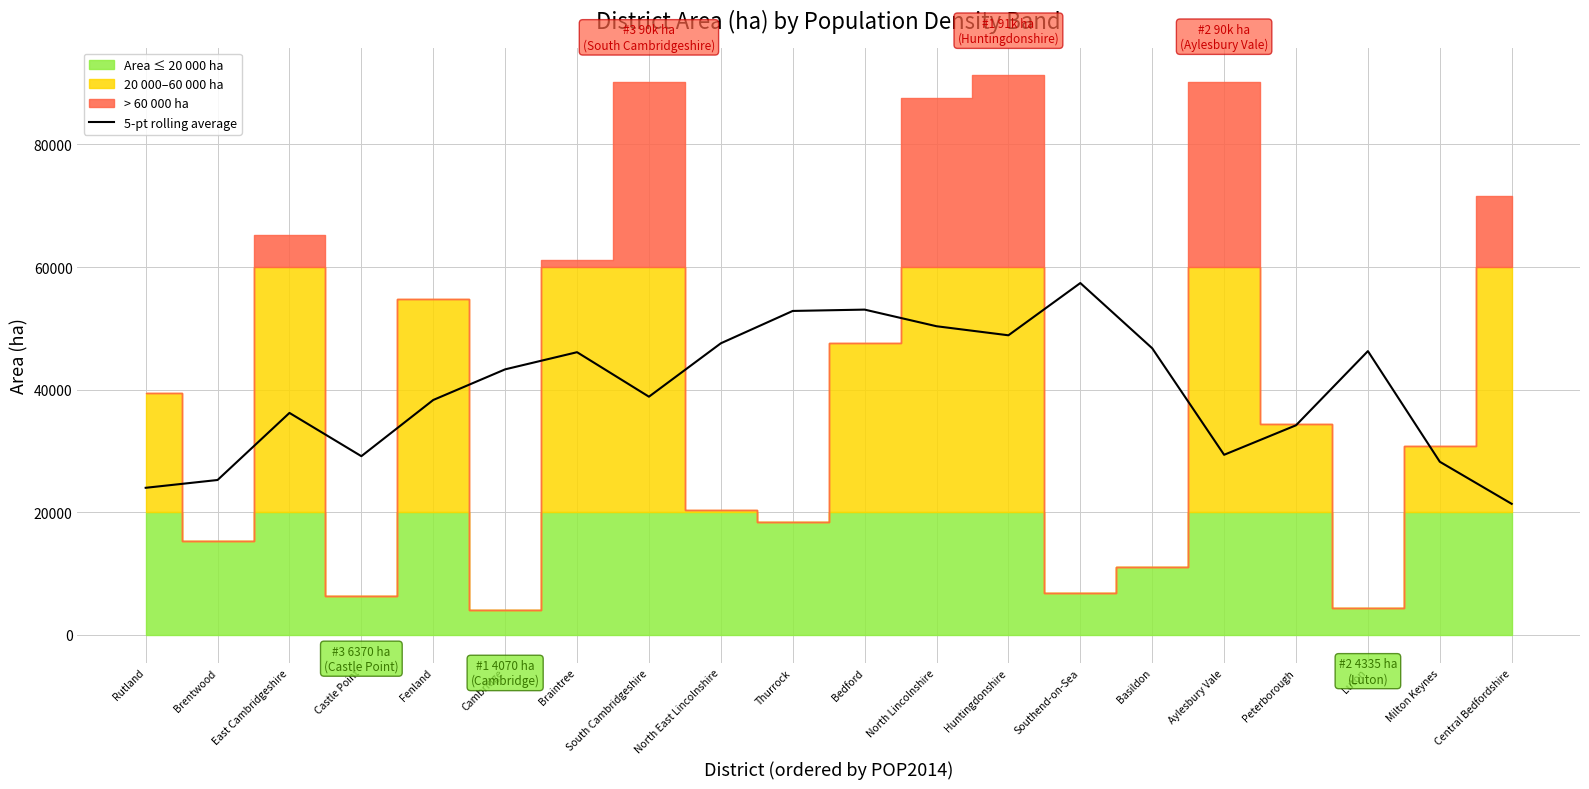

What is the difference between the second highest and minimum values?

31697.4